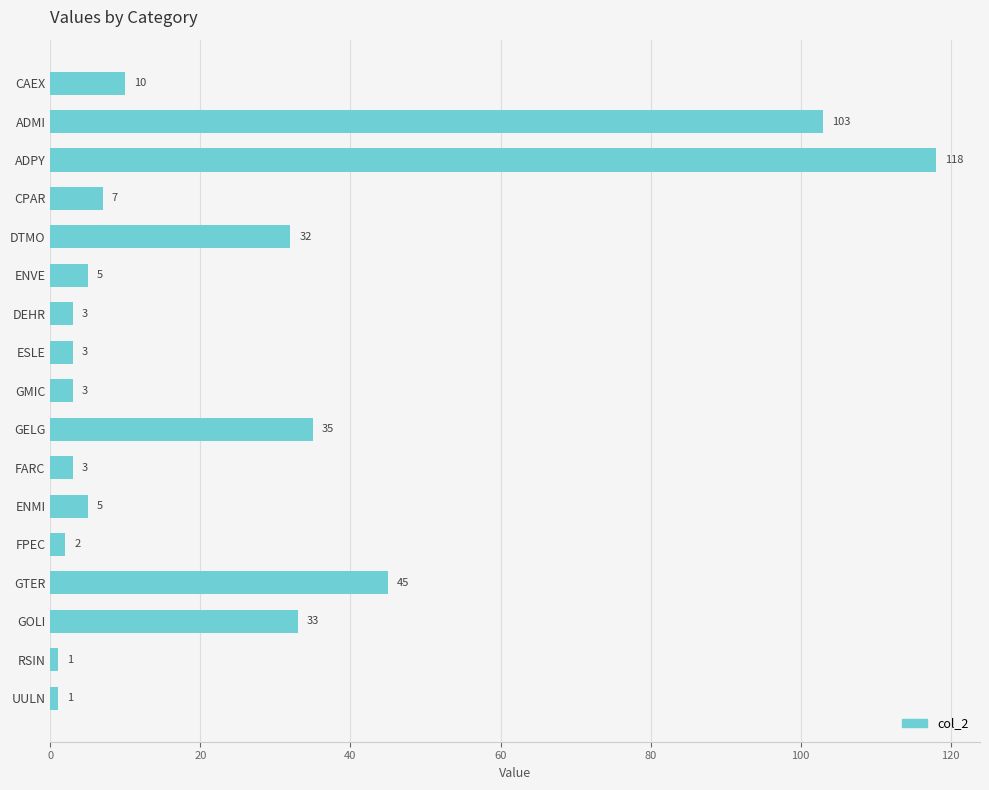

What is the difference between the maximum and minimum values?

117